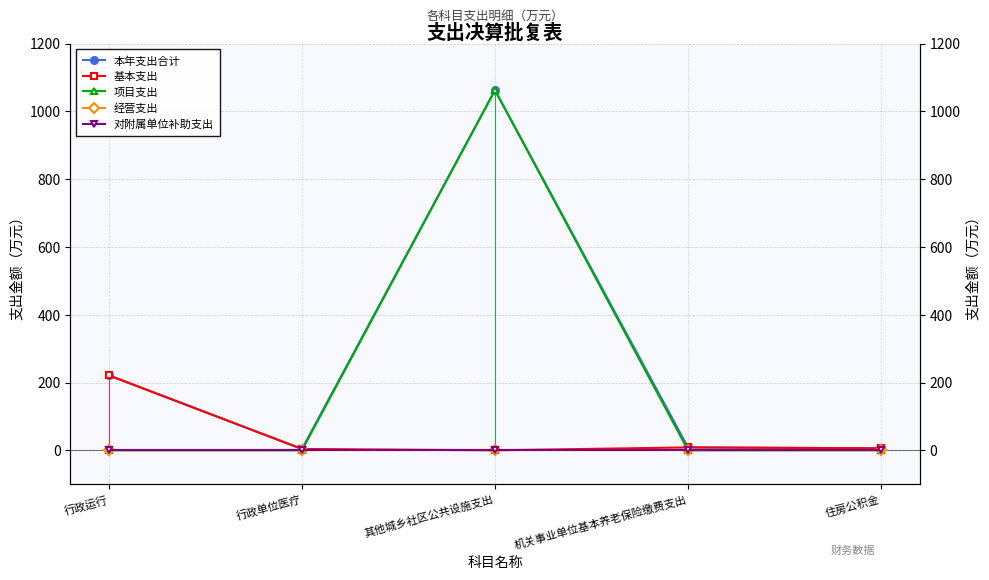

What is the difference between the highest and lowest values at 行政单位医疗?

4.0